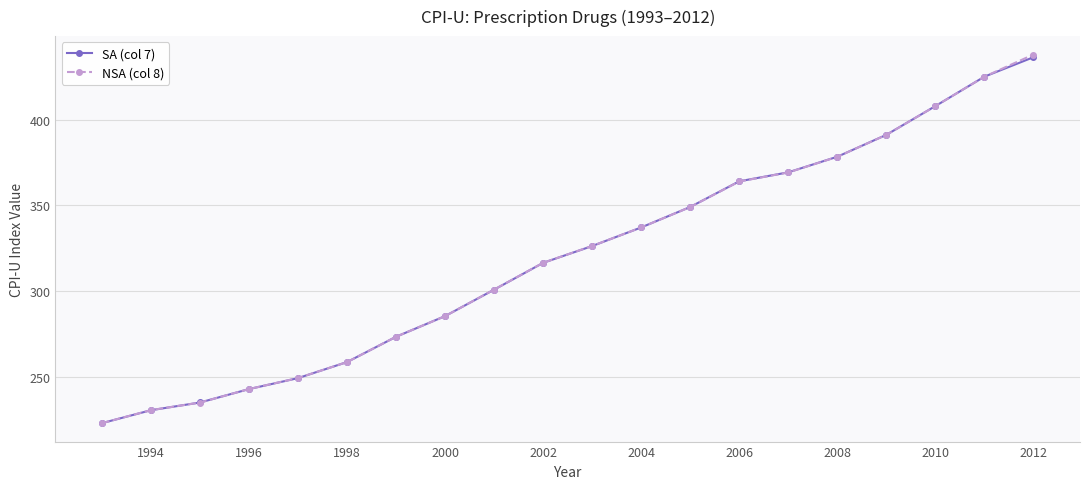

What is the value of the NSA (col 8) point at the 1st from the left?

223.0